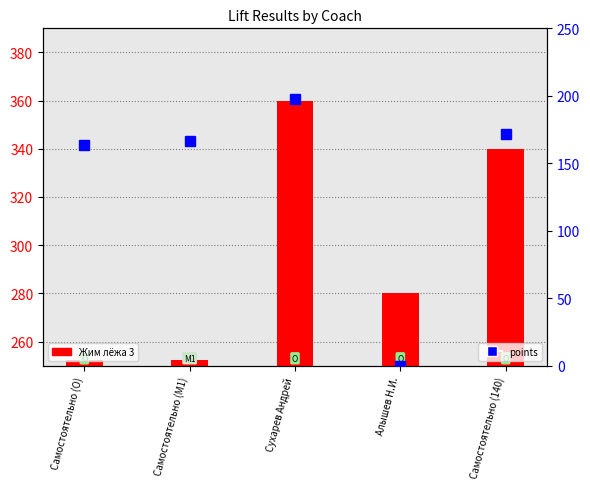

What is the difference between the maximum and second lowest values in the Жим лёжа 3 series?

107.5